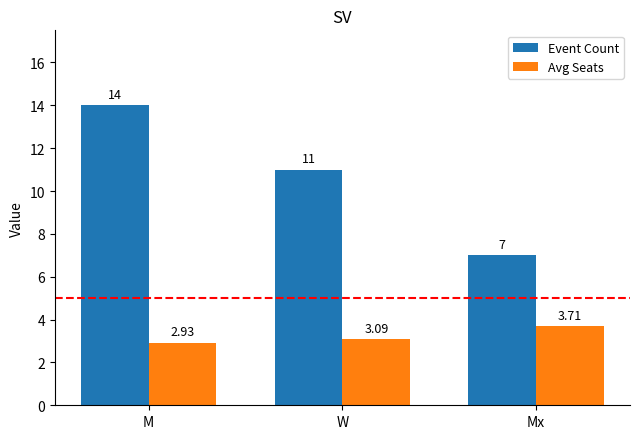

At which category is the sum across all series the highest?

M